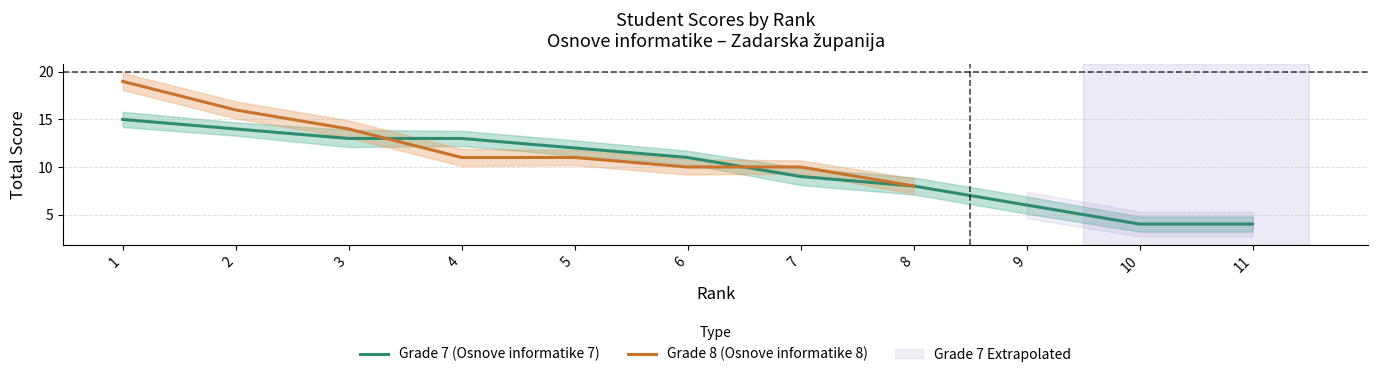

At how many categories does at least one series exceed 0?

11